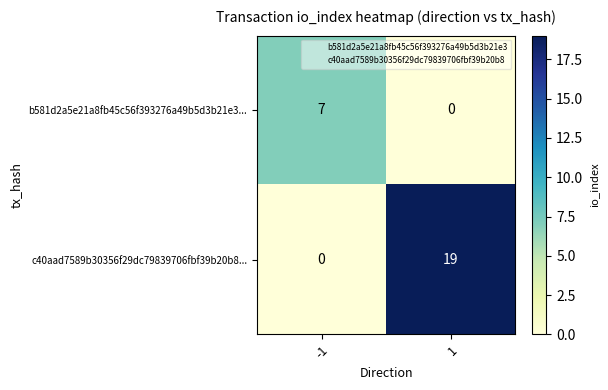

What is the spread (max minus min) of values at -1?

7